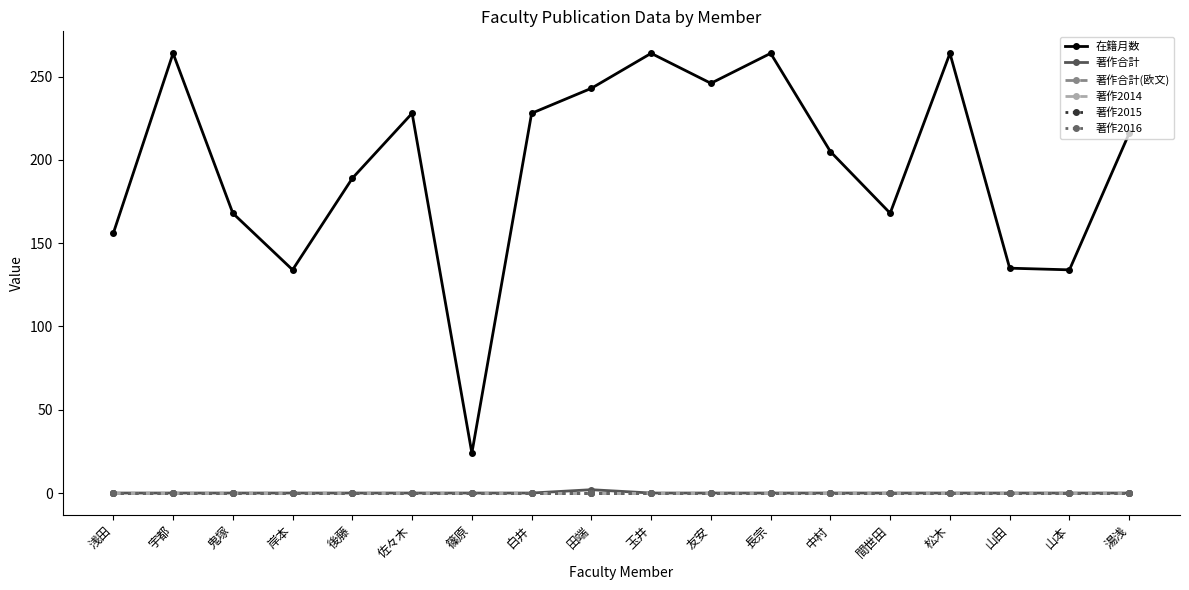

What is the total value across all series at 白井?

228